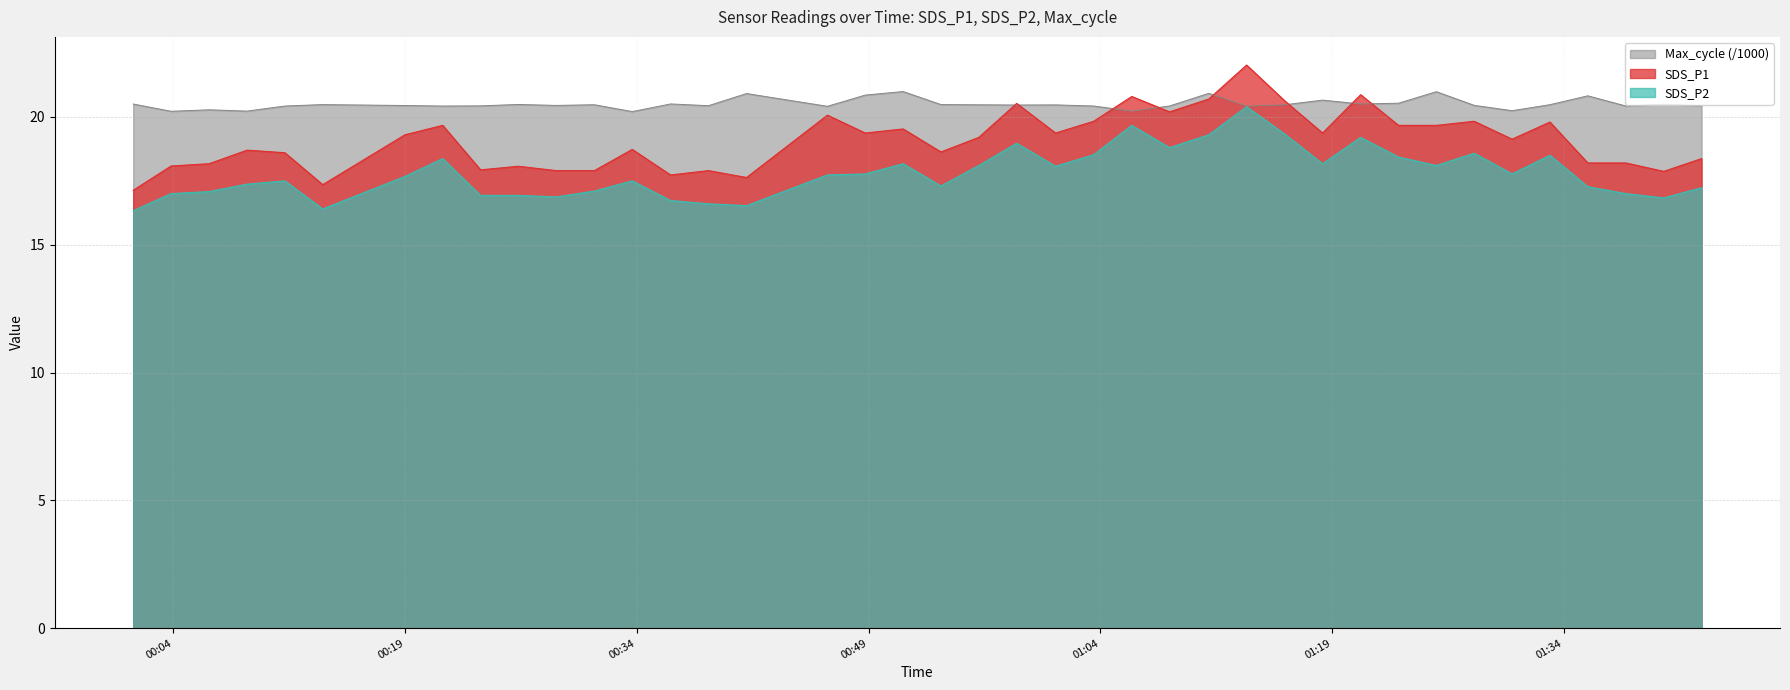

The value of Max_cycle at 2023/01/12 00:33:42 is 10.3. True or false?

False